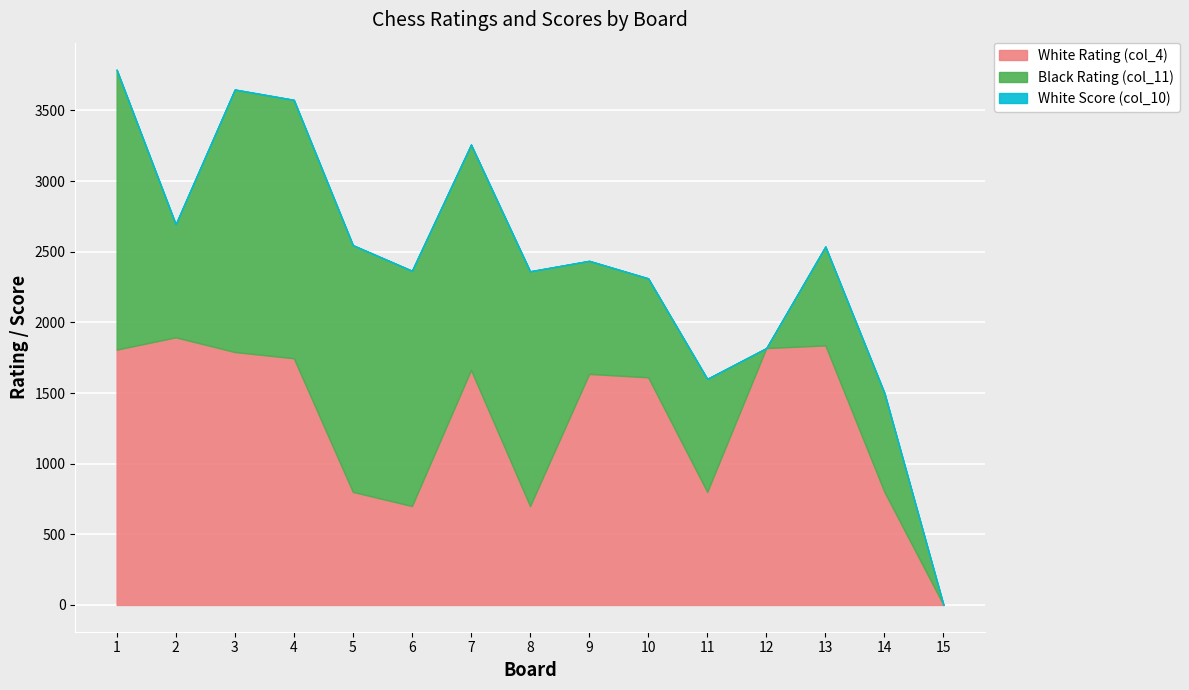

The White Rating (col_4) series shows 2148 at 10. True or false?

False